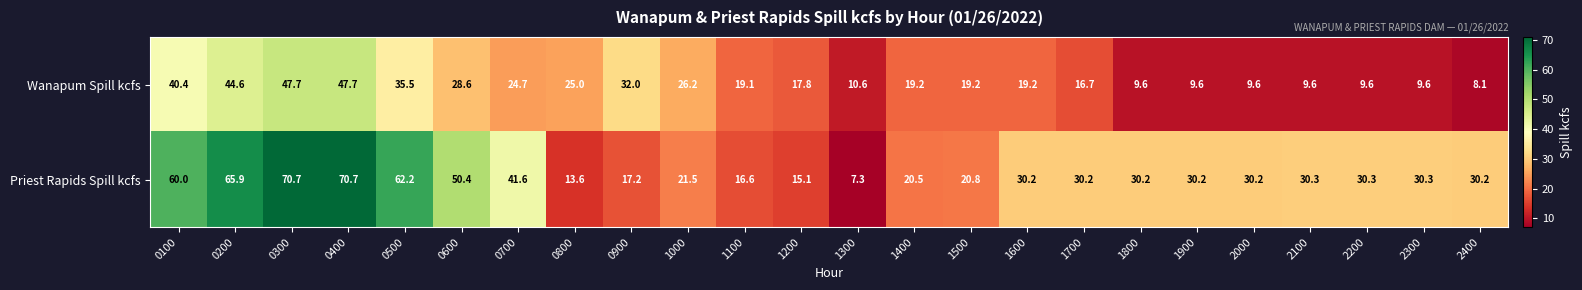

Rank the series by their average value, from highest to lowest.

Priest Rapids Spill kcfs, Wanapum Spill kcfs